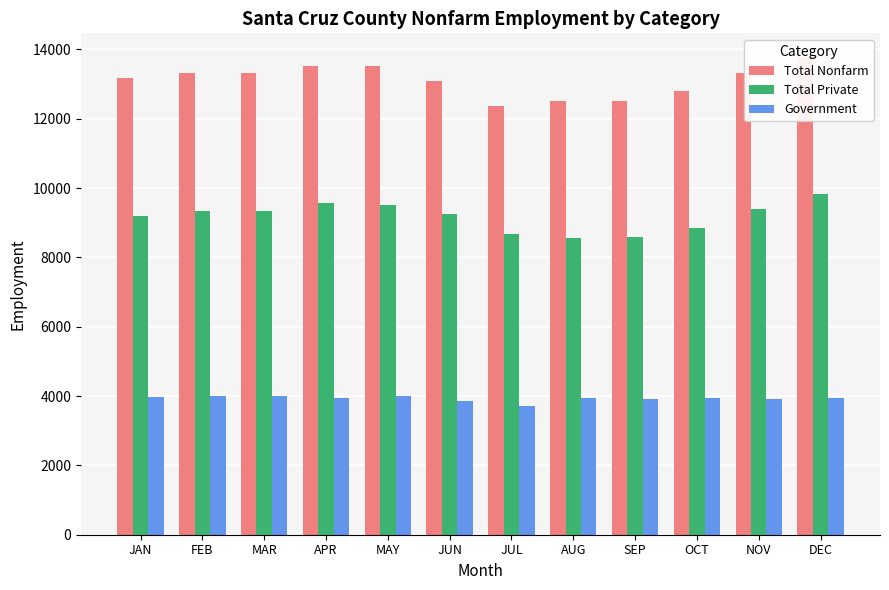

Is it true that Total Nonfarm equals 4298 at JUN?

False